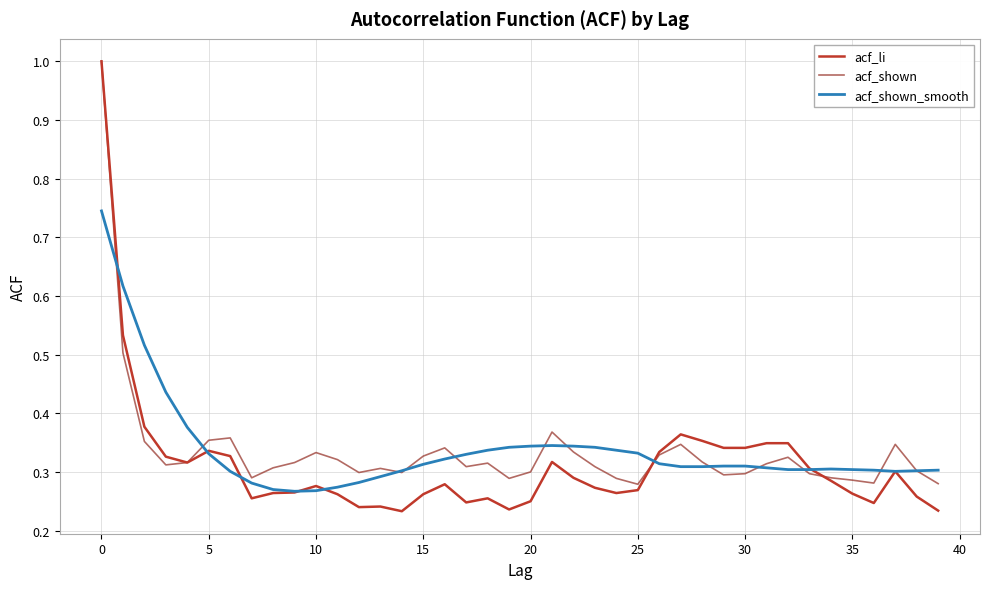

What is the greatest value displayed?

1.0